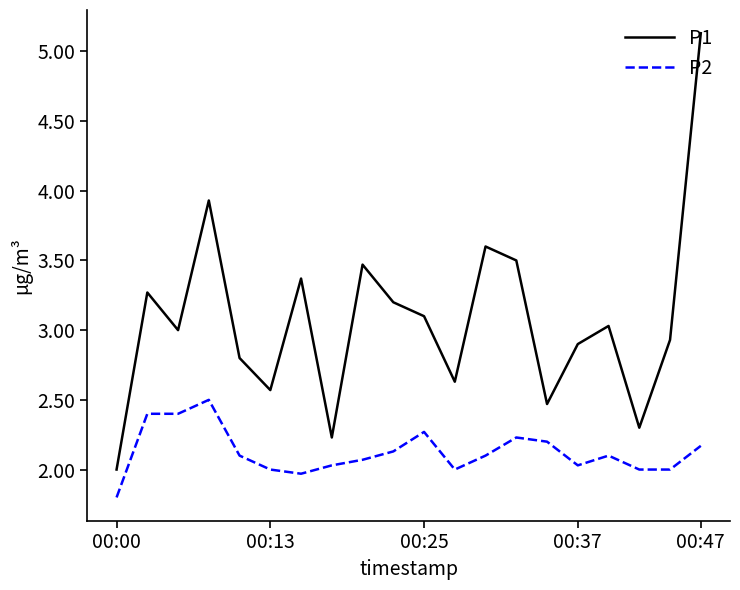

Which series has the largest total across all categories?

P1